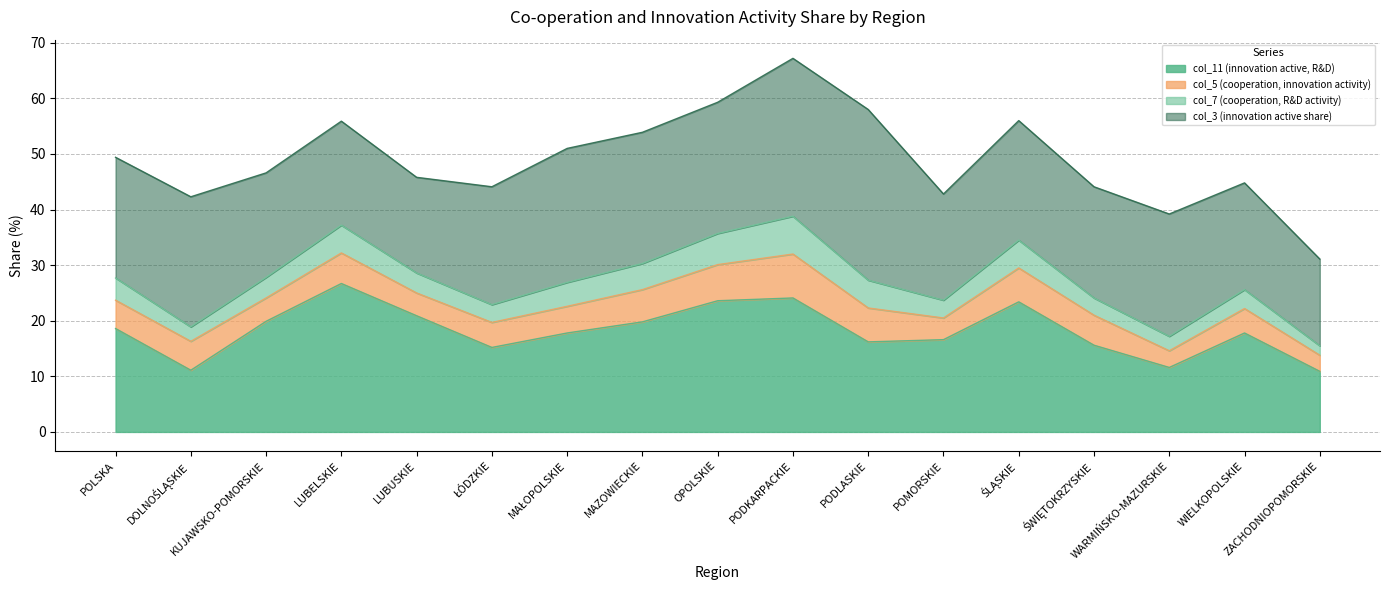

What position from the right is LUBELSKIE?

14